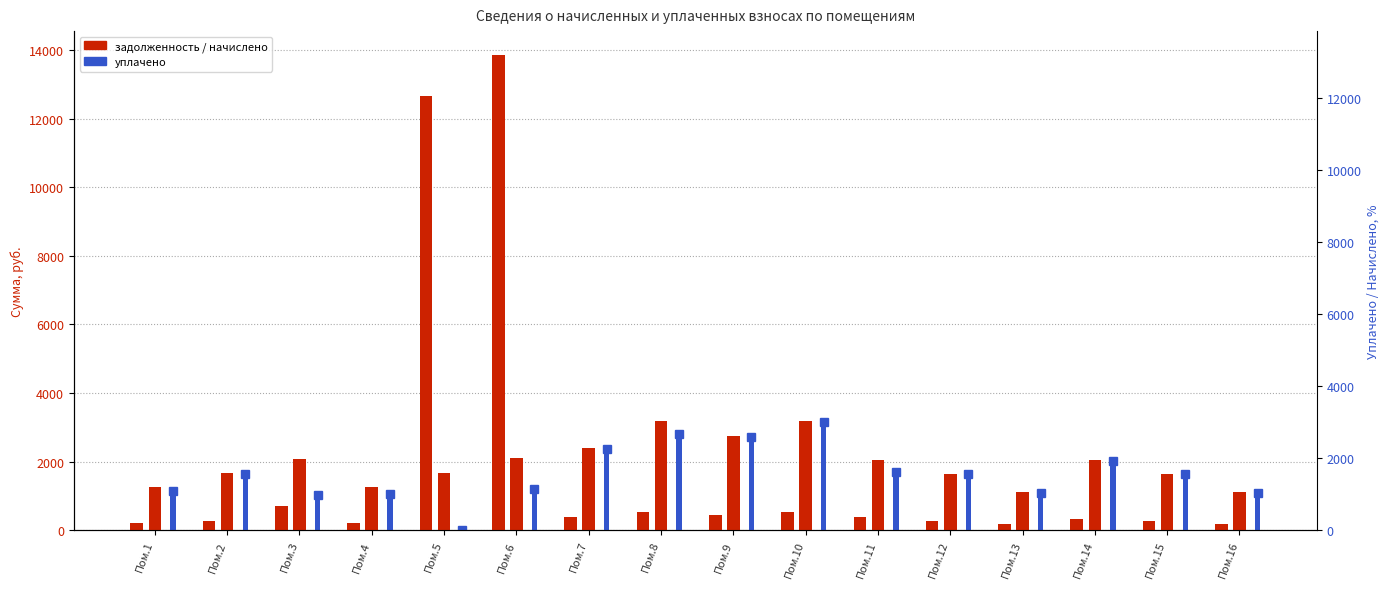

Does the chart contain any negative values?

No